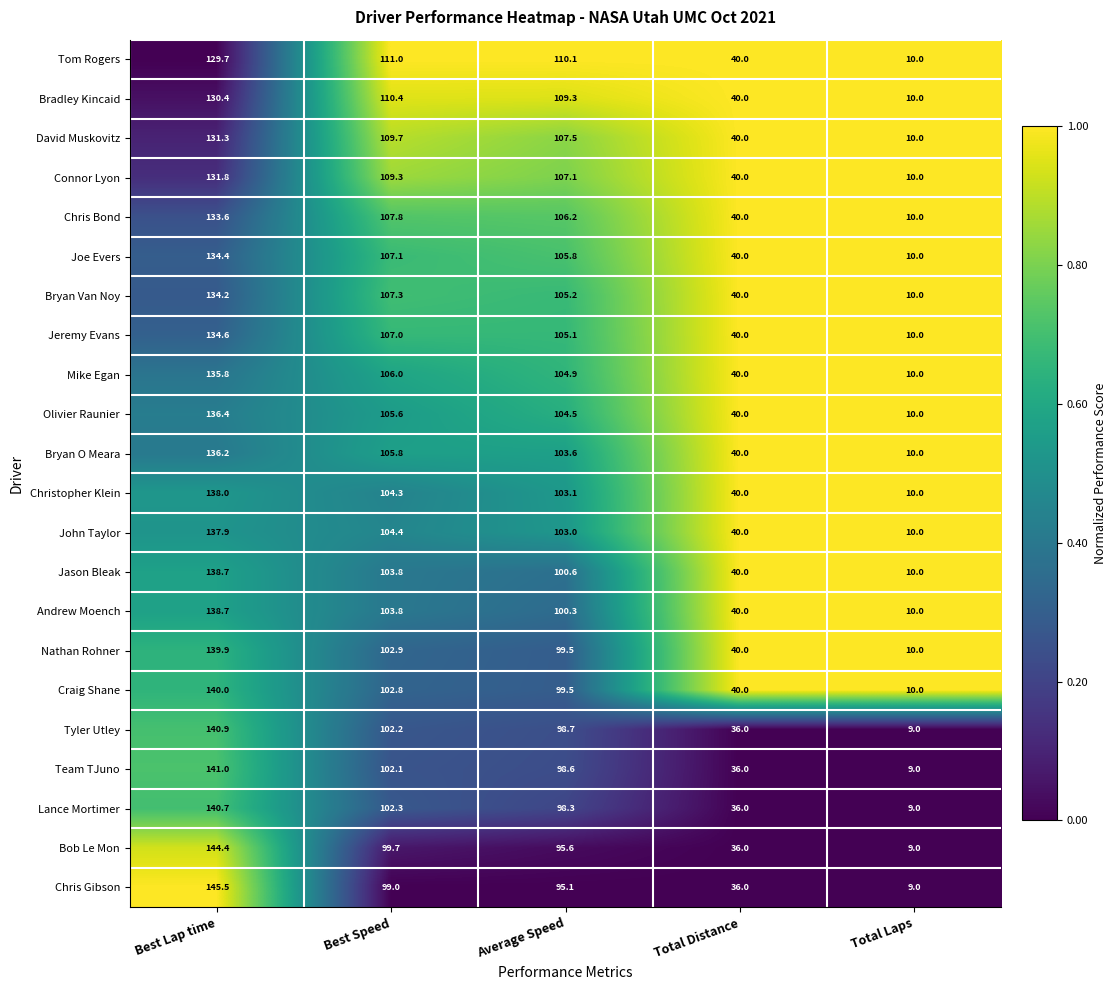

Which category has the highest value in the Jason Bleak series?

Best Lap time